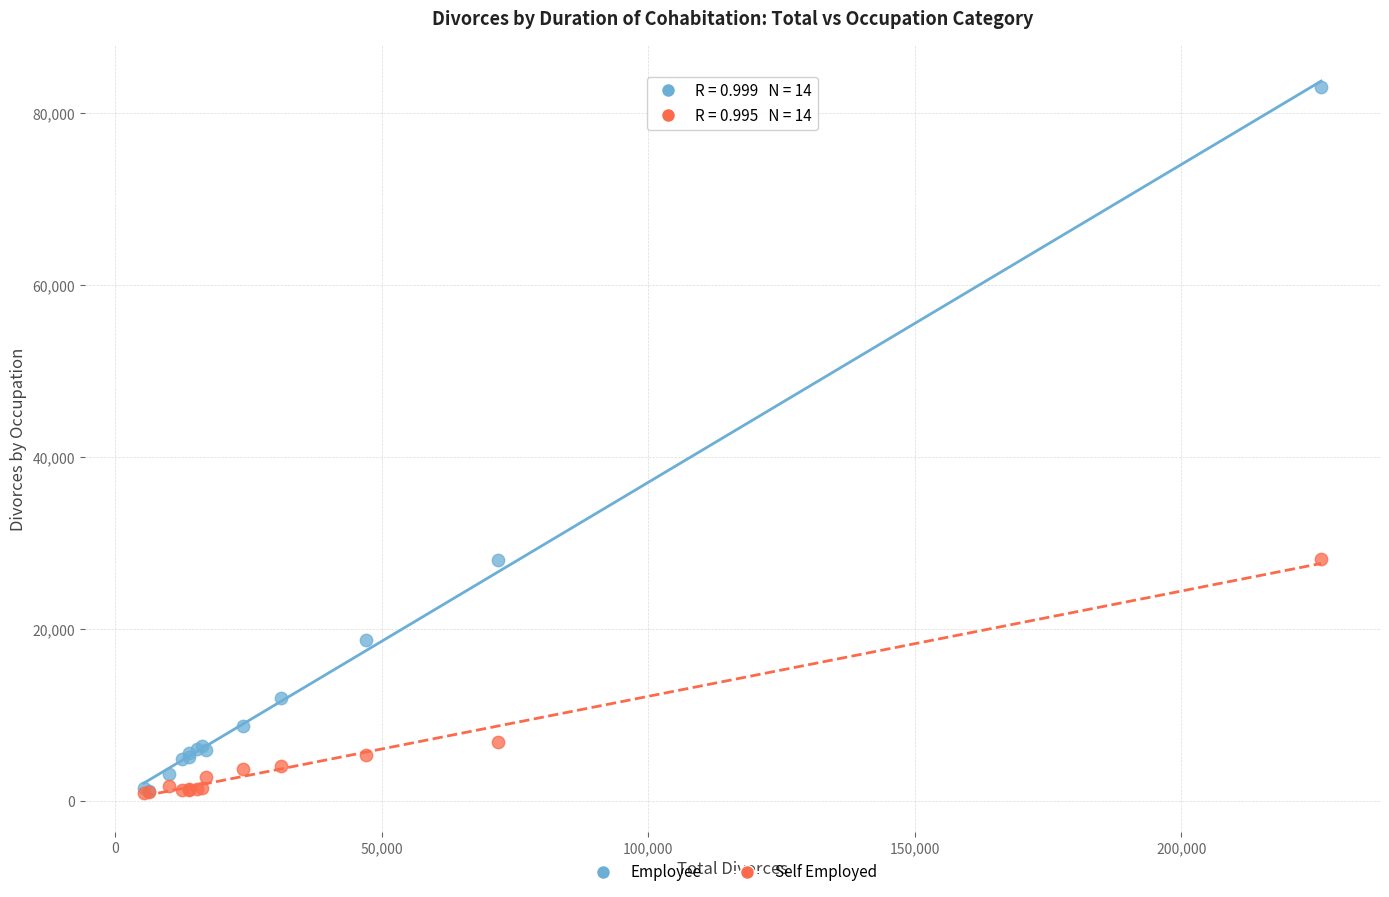

In the Self Employed series, what Y value is closest to 14570?

6898